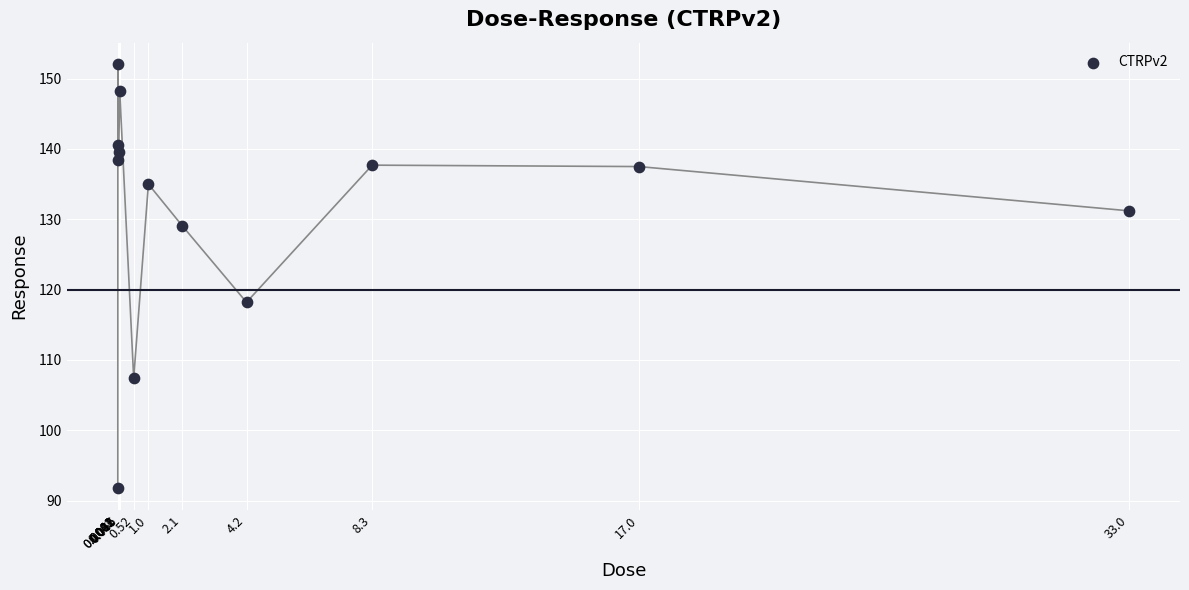

What is the range of Y values (max minus min)?

60.4